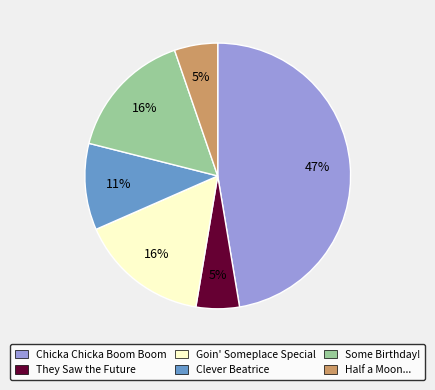

Is there a majority slice in this chart?

No